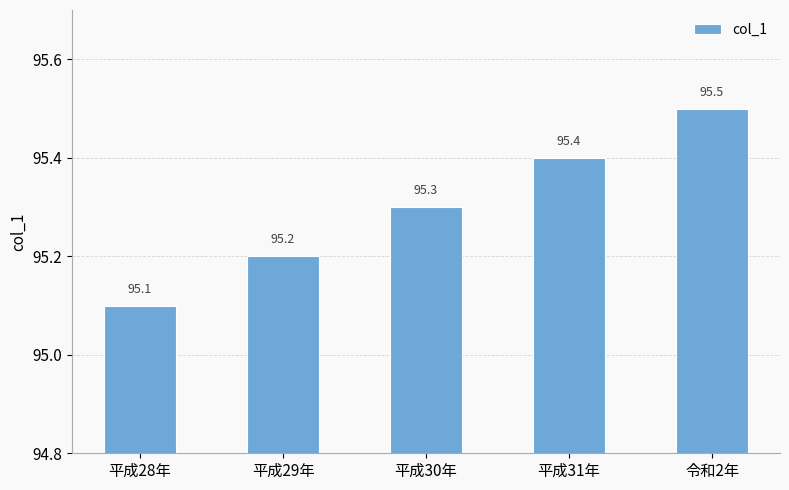

Rank the categories by value from lowest to highest.

平成28年, 平成29年, 平成30年, 平成31年, 令和2年